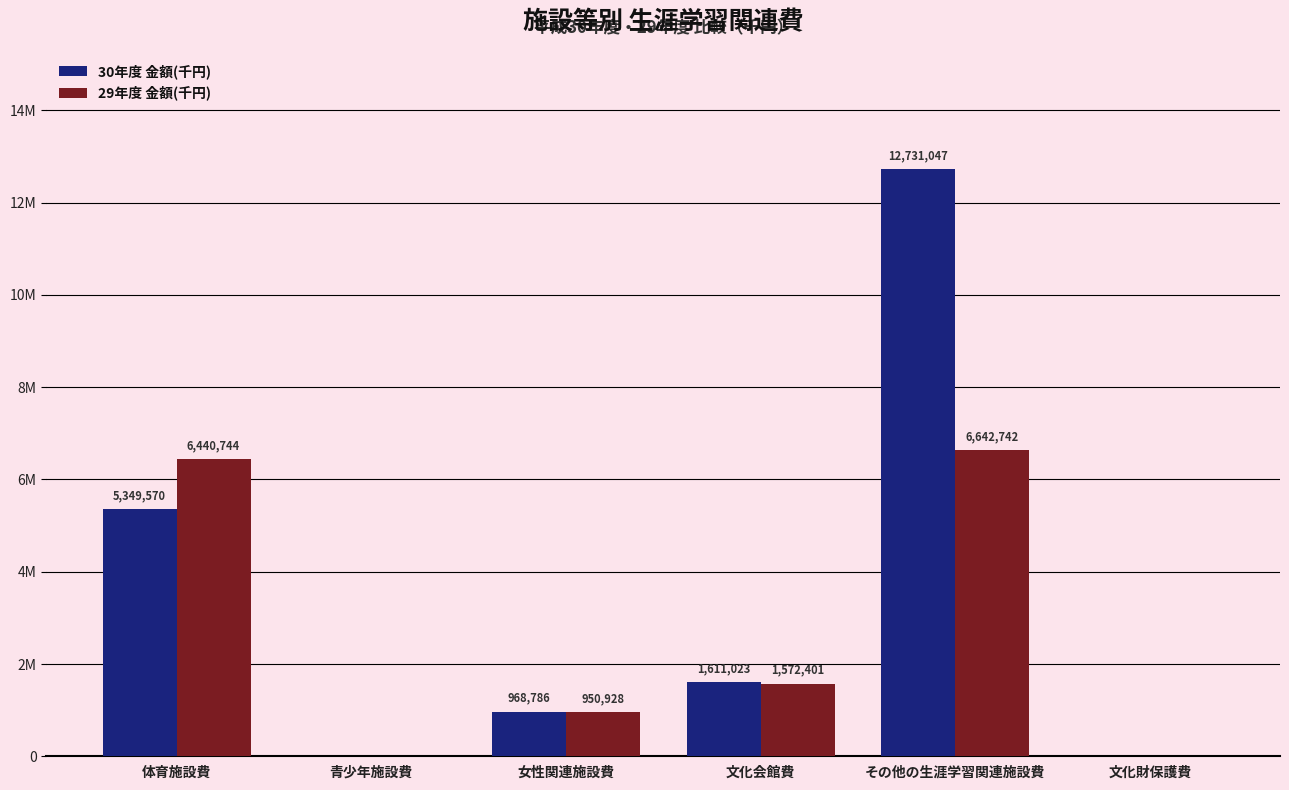

What are all the series names shown in the legend?

30年度 金額(千円), 29年度 金額(千円)